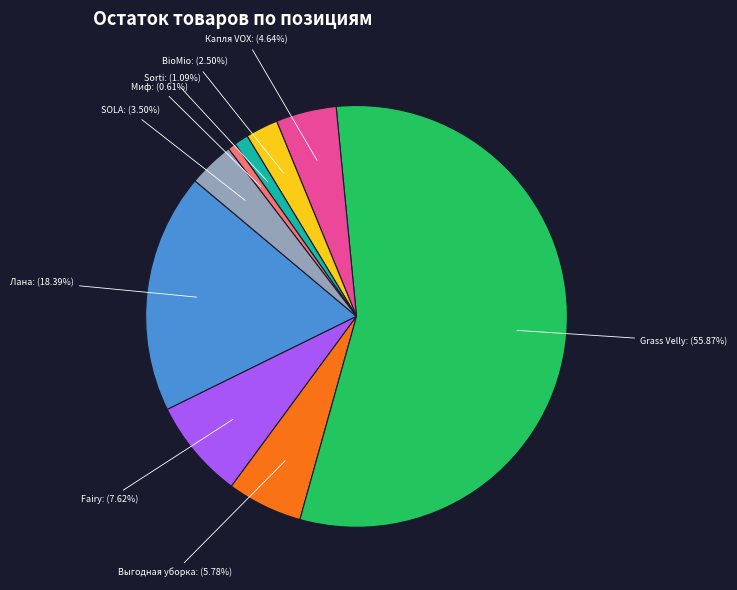

How many slices are in this pie chart?

9